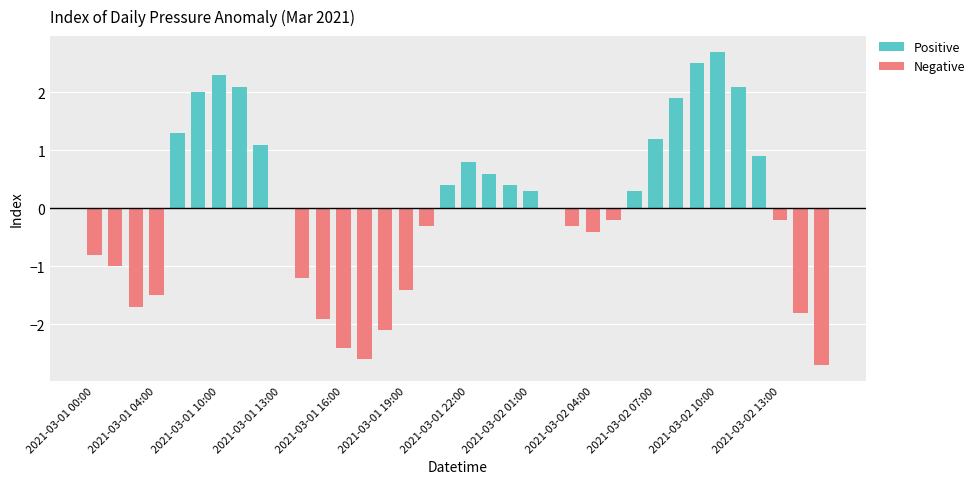

Are the bars horizontal?

No